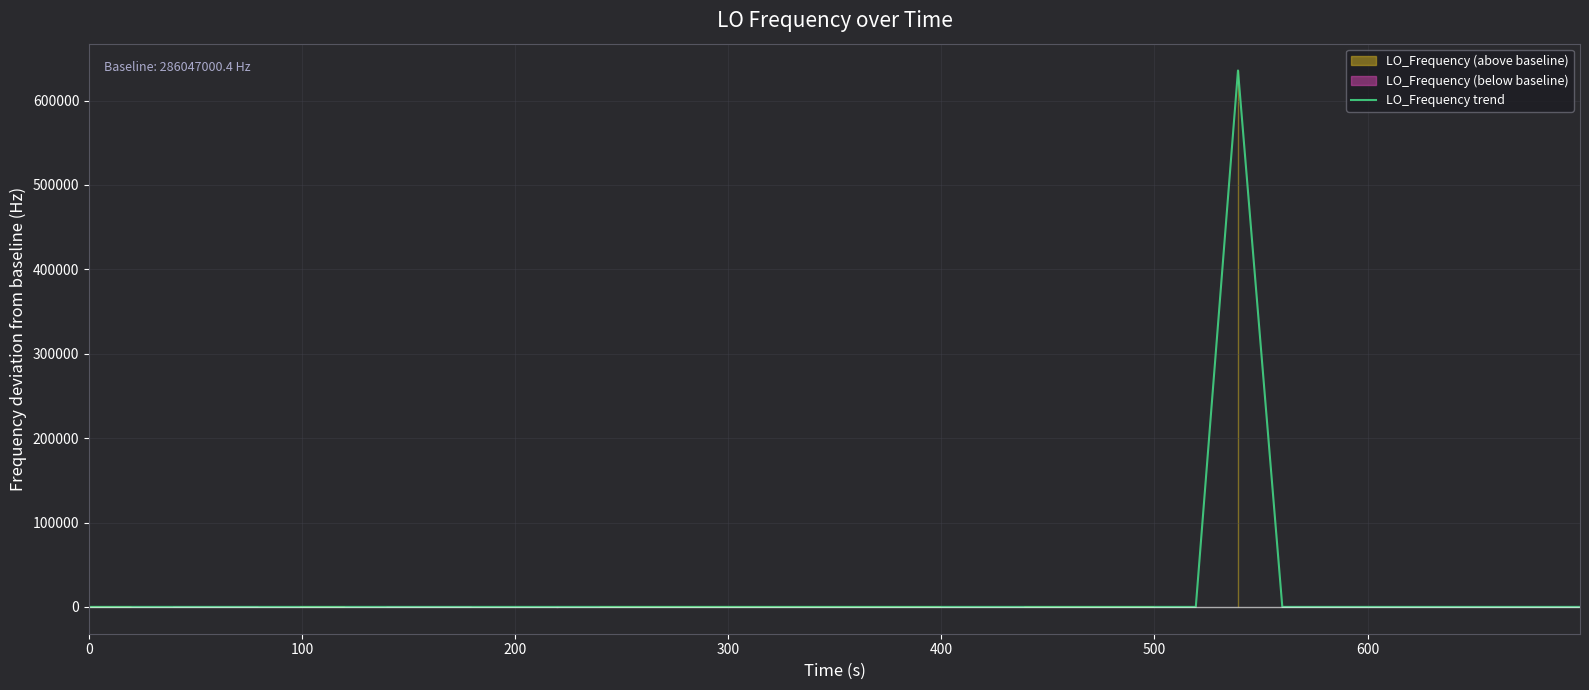

What is the smallest value displayed?

-6.8